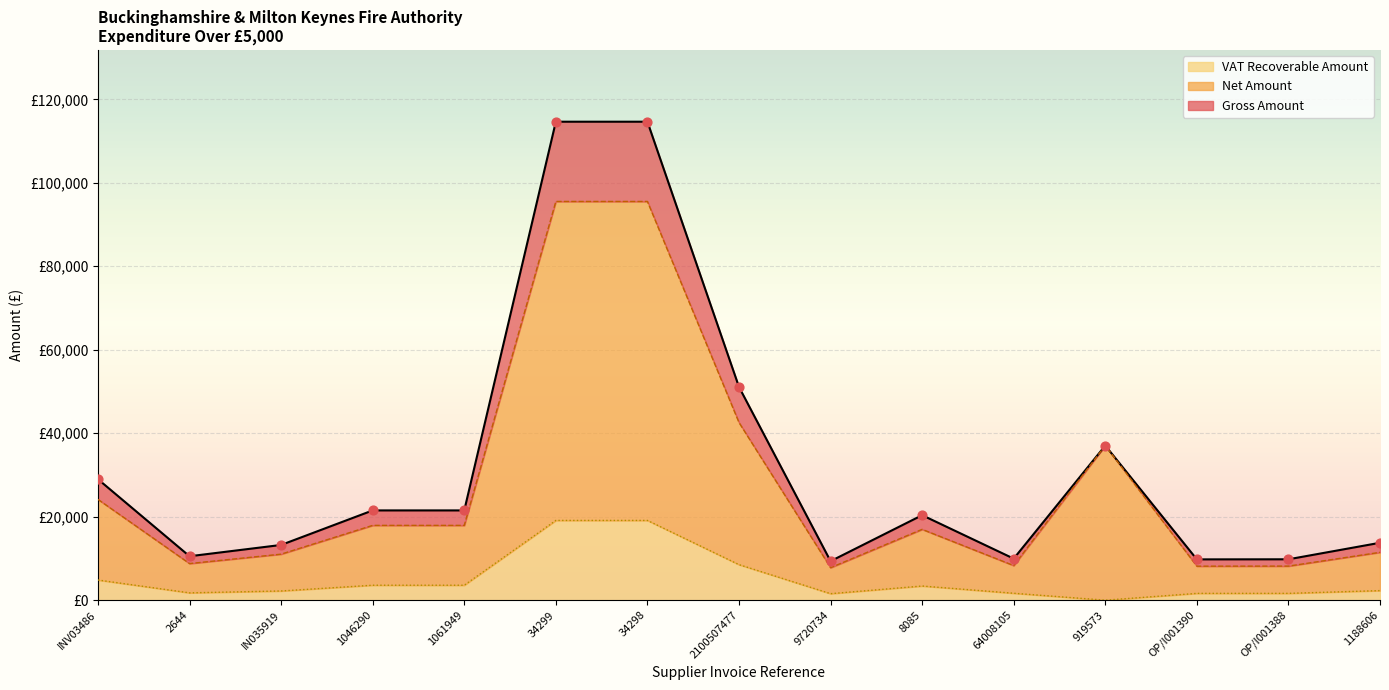

Which series has the largest total across all categories?

Gross Amount